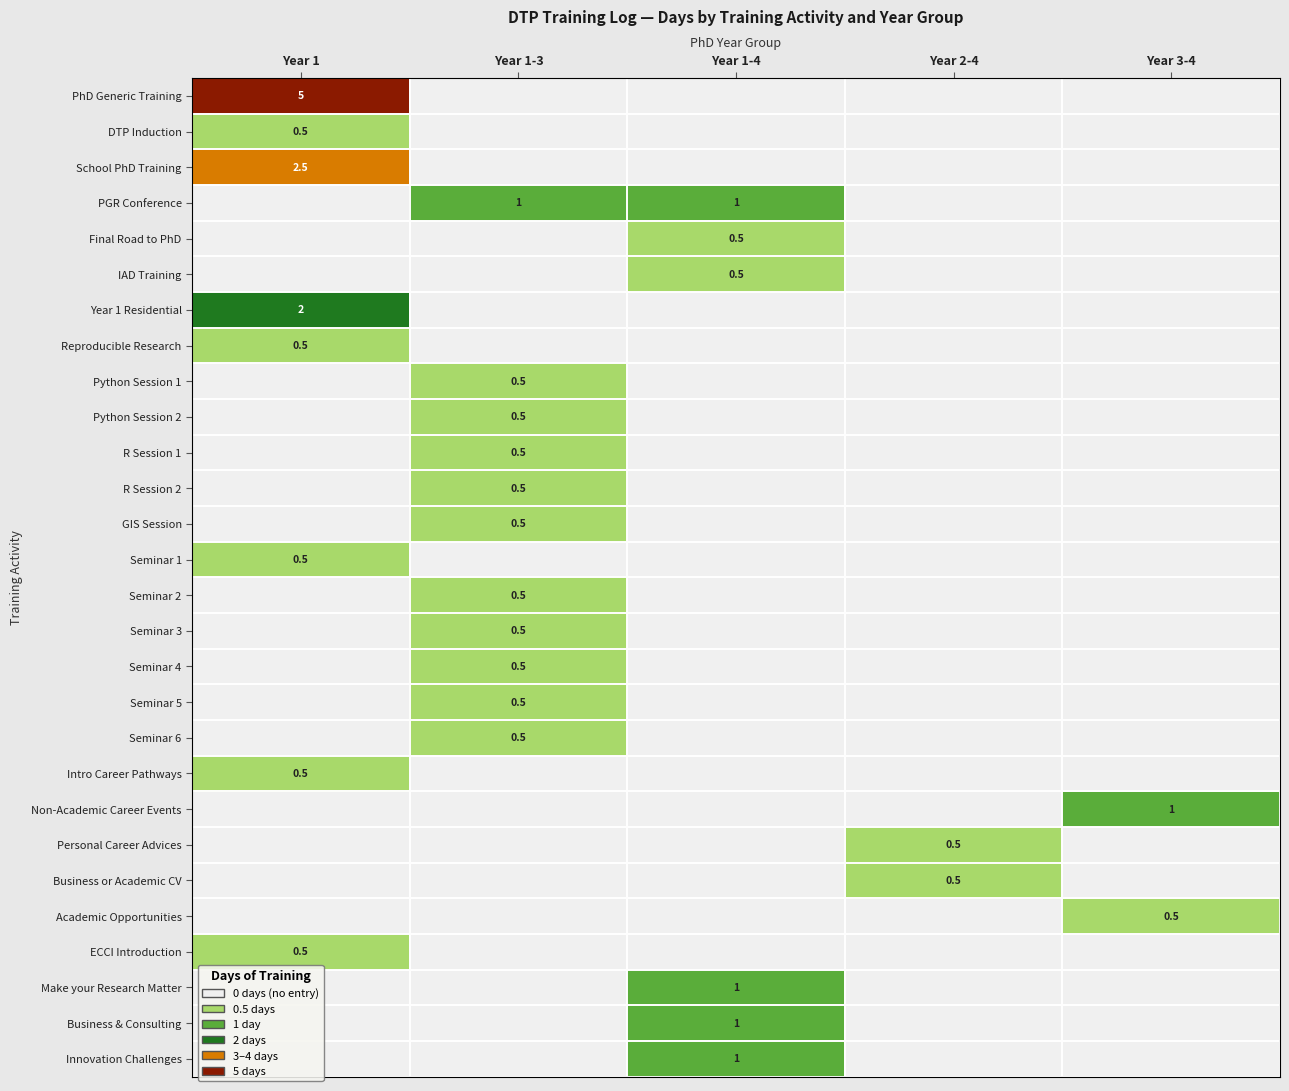

Is it true that PhD Generic Training equals 5.0 at Year 1?

True